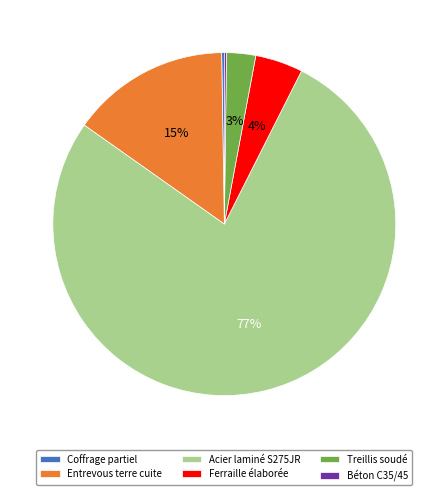

Which slice represents more than half of the pie?

Acier laminé S275JR